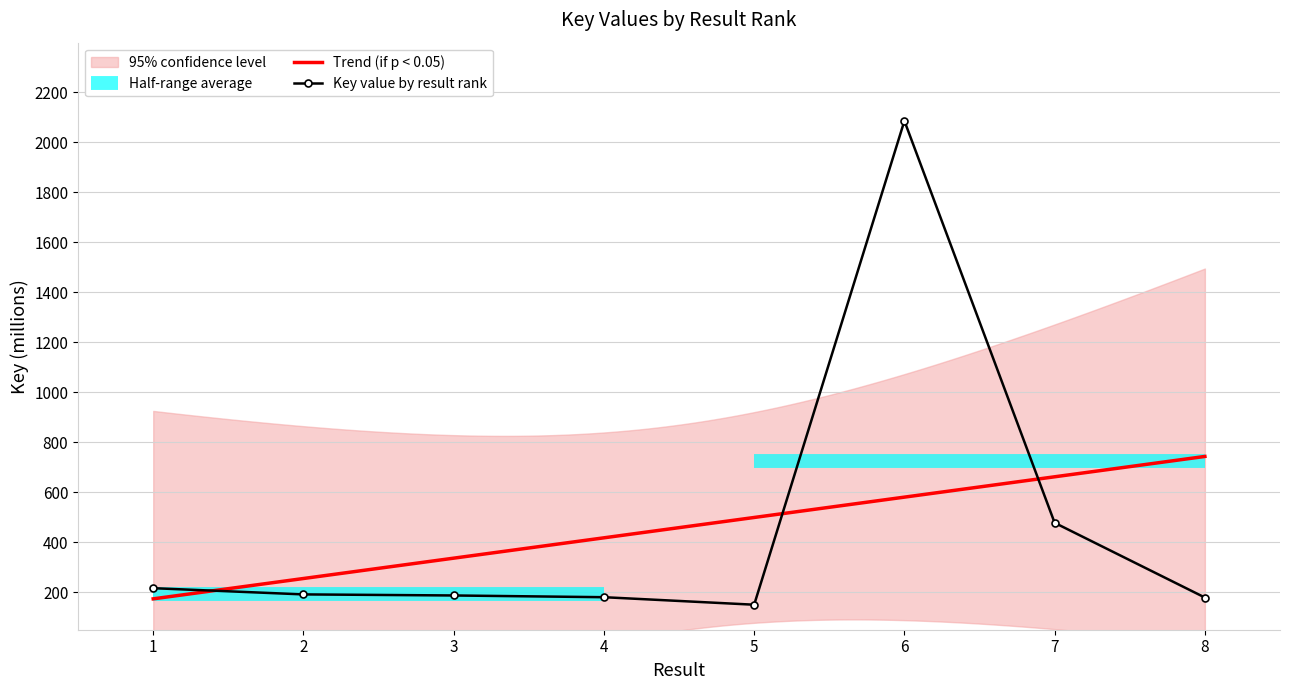

What is the difference between the maximum and minimum values?

1934.8